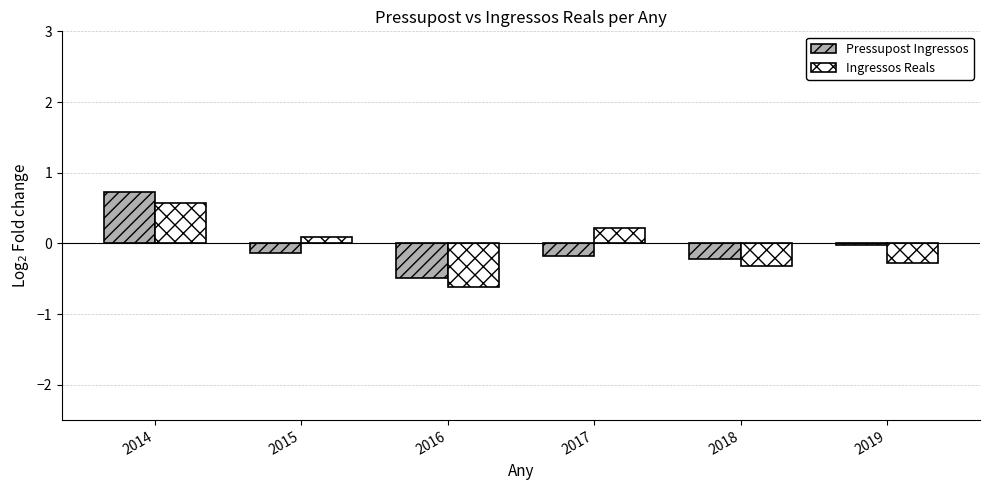

How many groups of bars are there?

6